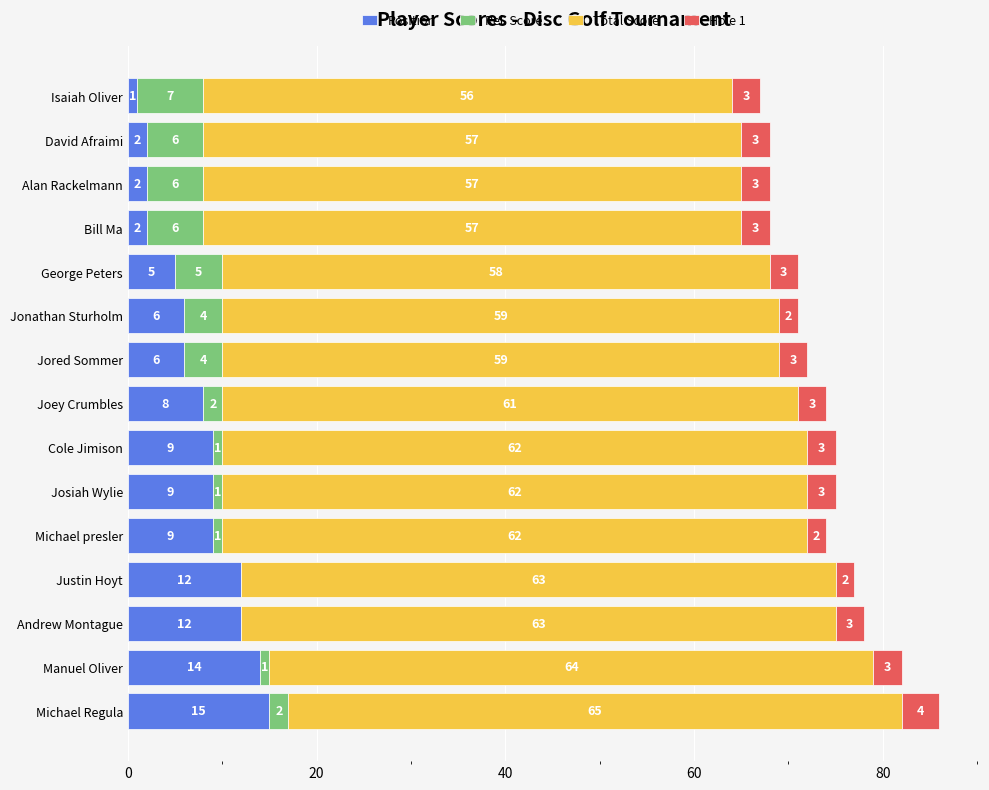

What is the total value across all series at Andrew Montague?

78